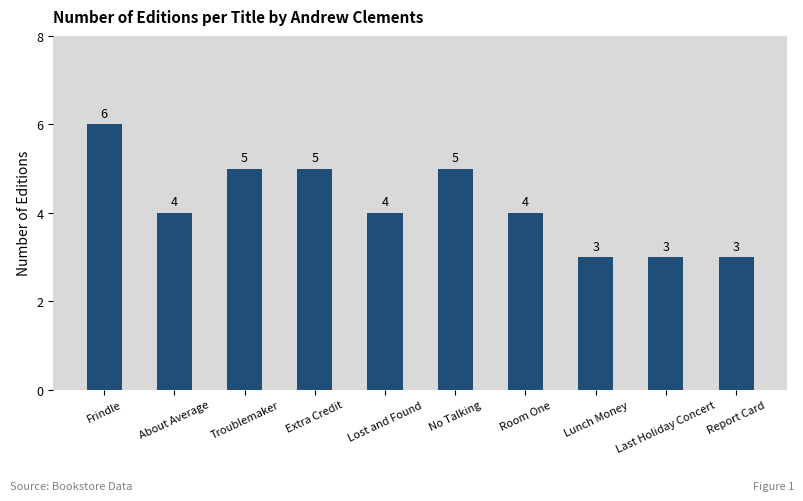

What is the ratio of the value at Room One to the value at Report Card?

1.3